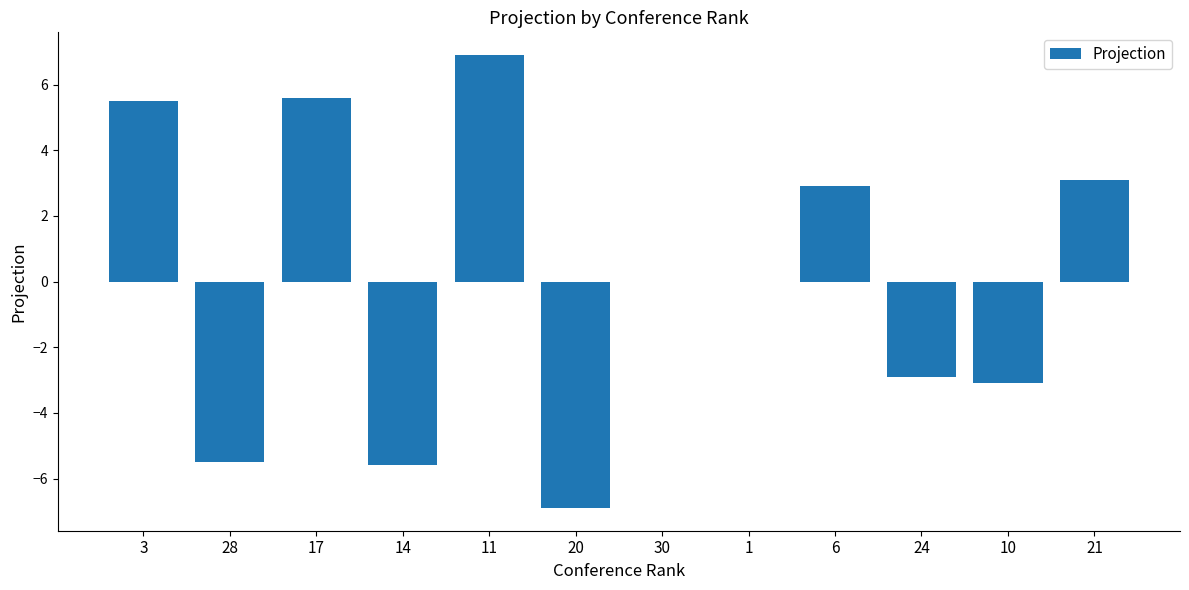

The value at 20 is -4.2. True or false?

False